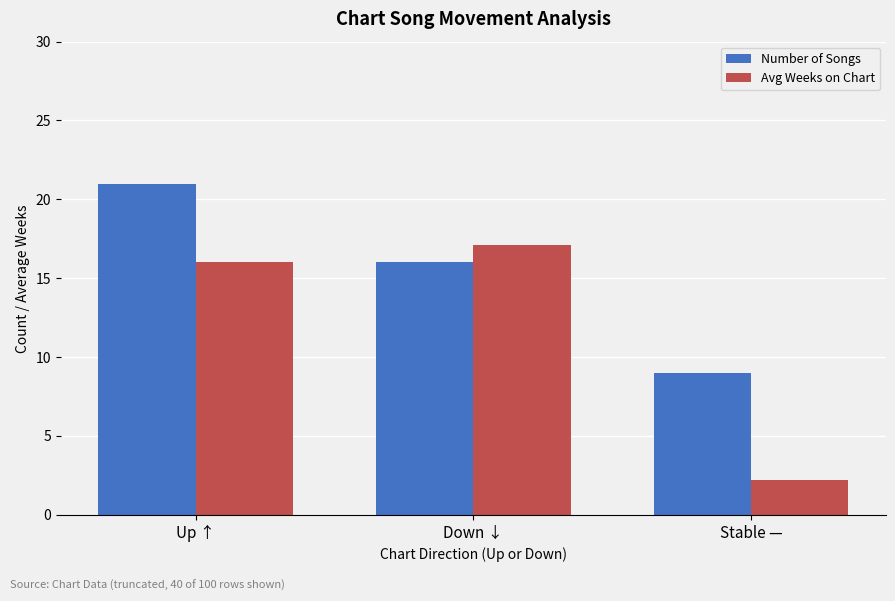

Is the value of Avg Weeks on Chart at Stable — greater than the value of Number of Songs at Up ↑?

No